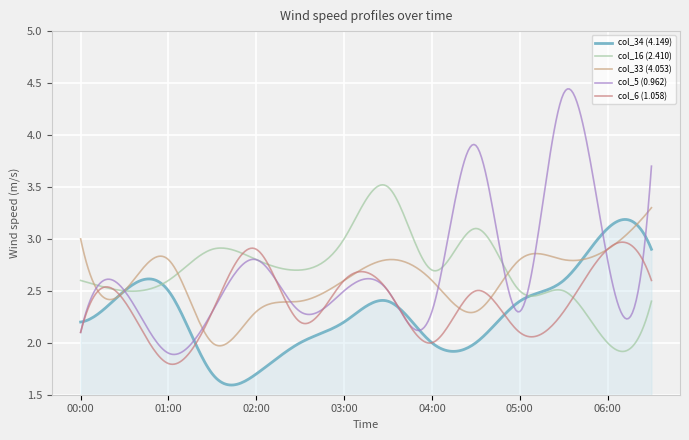

At how many categories does at least one series exceed 2?

300